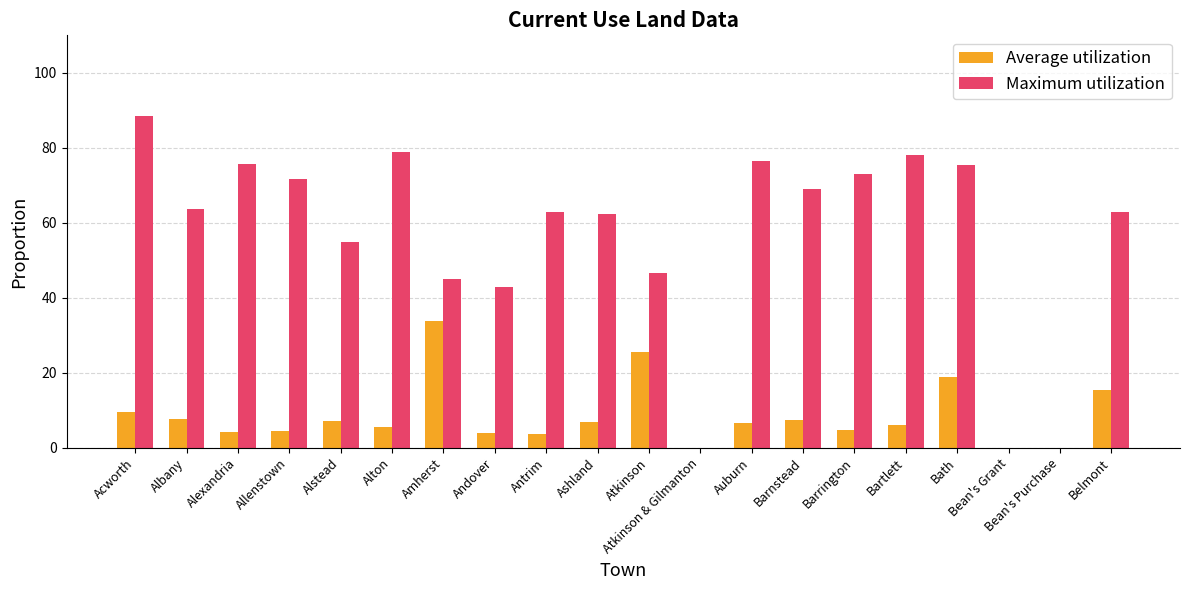

At which category is the sum across all series the highest?

Acworth